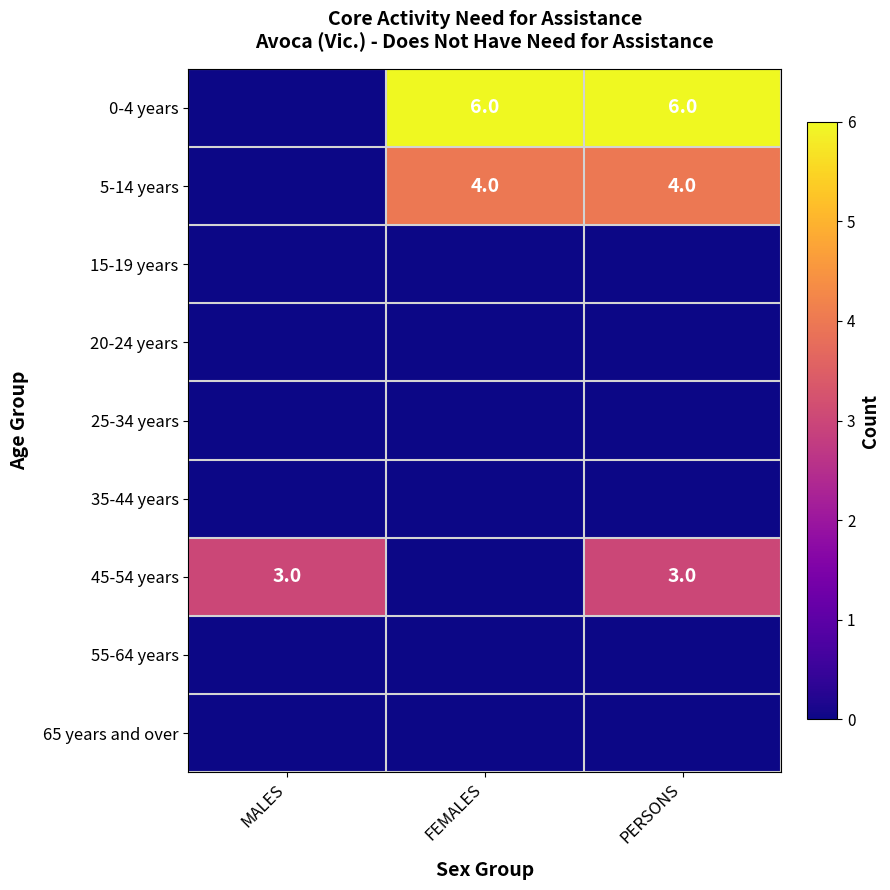

Which series has the largest total across all categories?

0-4 years